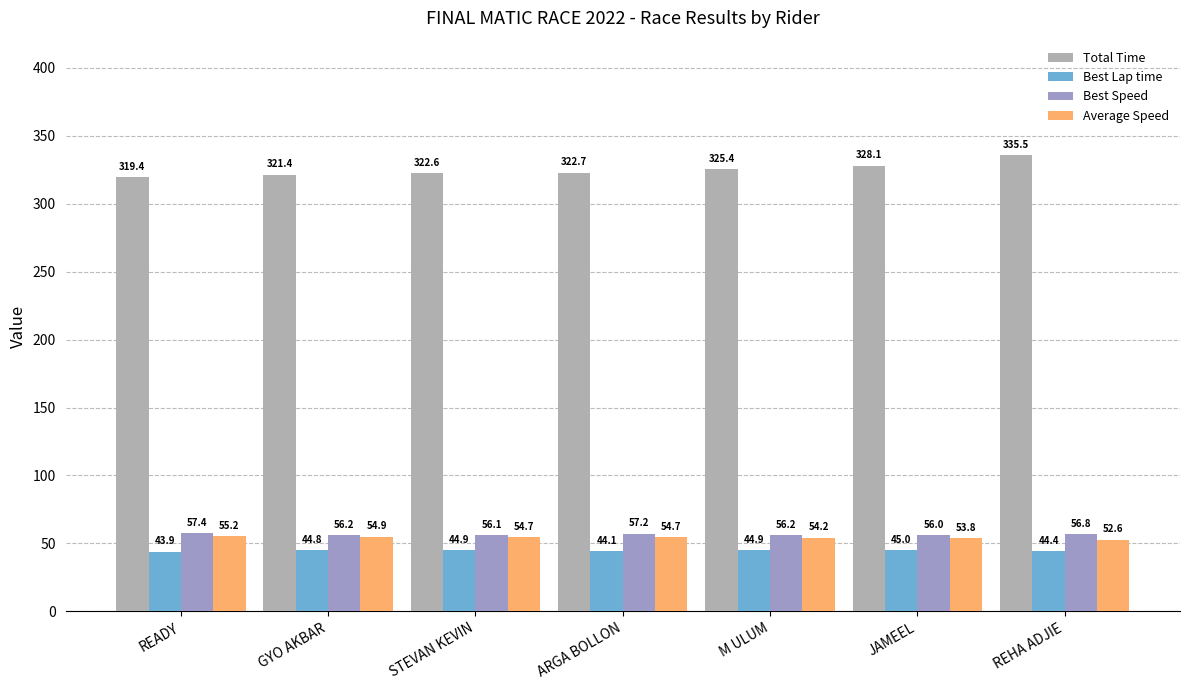

What is the difference between the second highest and minimum values in the Best Speed series?

1.2